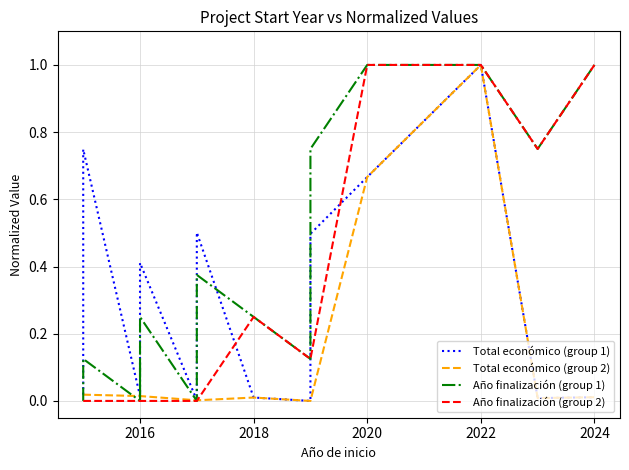

In Total económico (group 1), how many points are higher than both neighbors (excluding endpoints)?

4